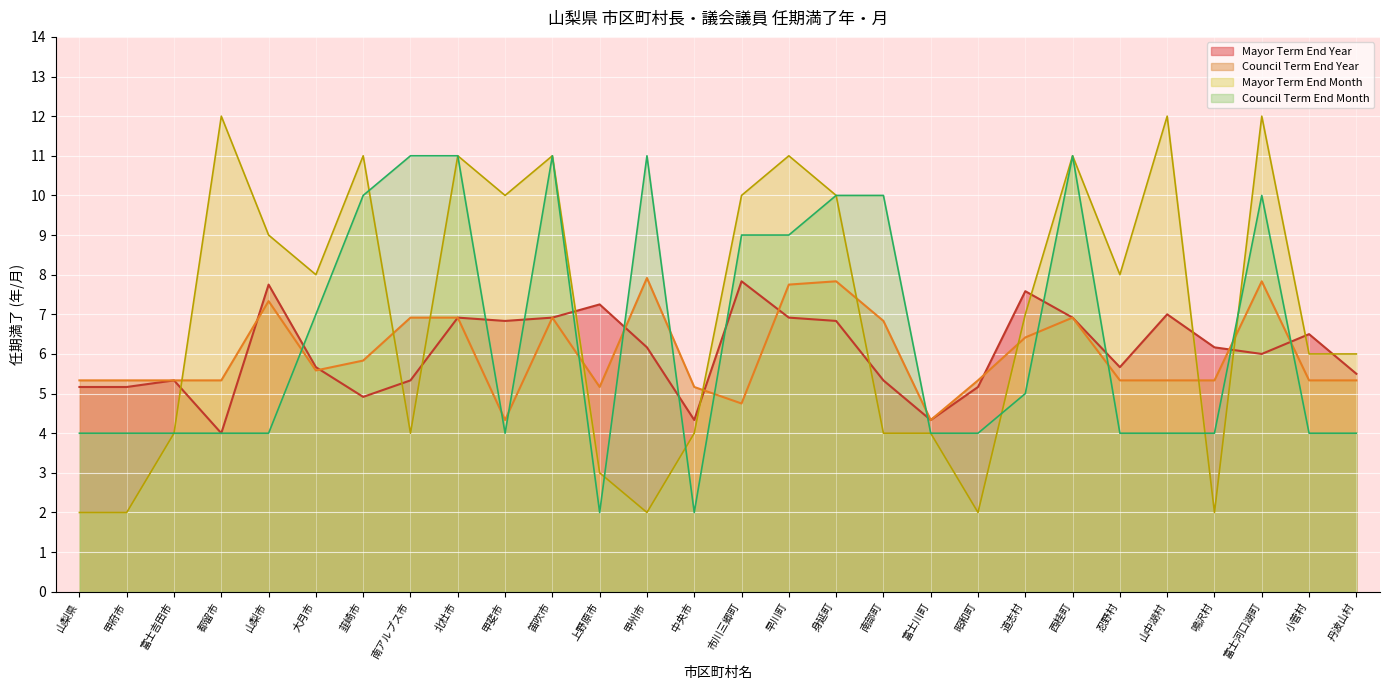

How many data points in Council Term End Month are less than 4?

2